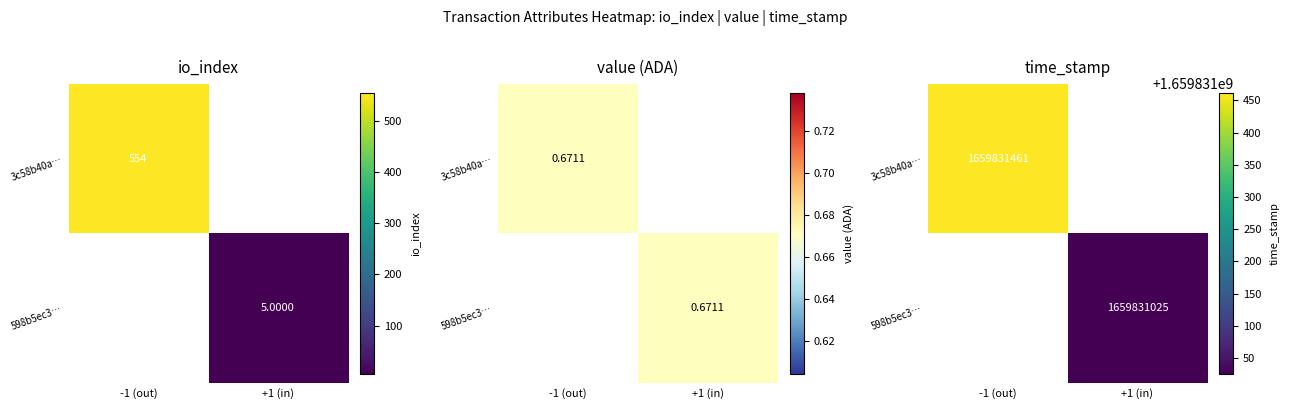

Count the number of data series in this chart.

2